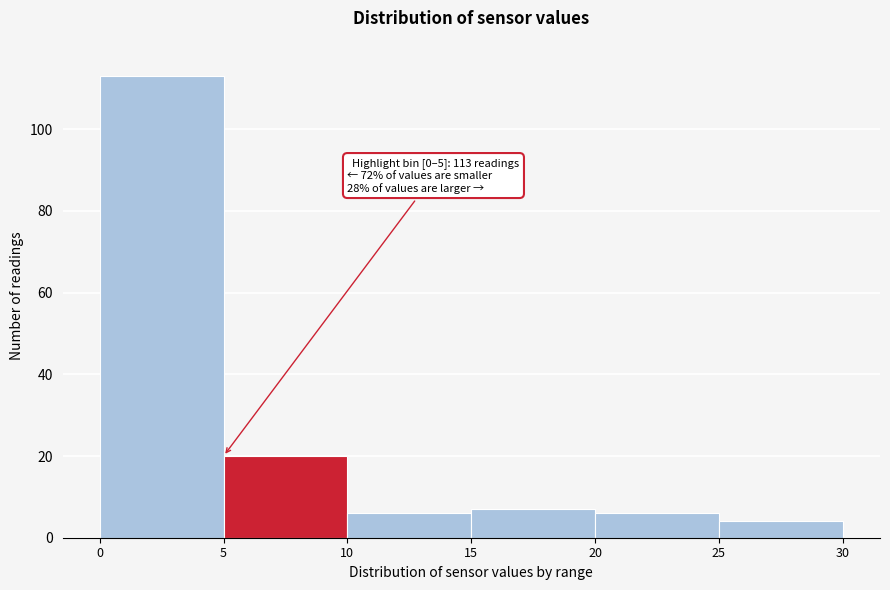

Which range on the x-axis has the tallest bar?

0 to 5